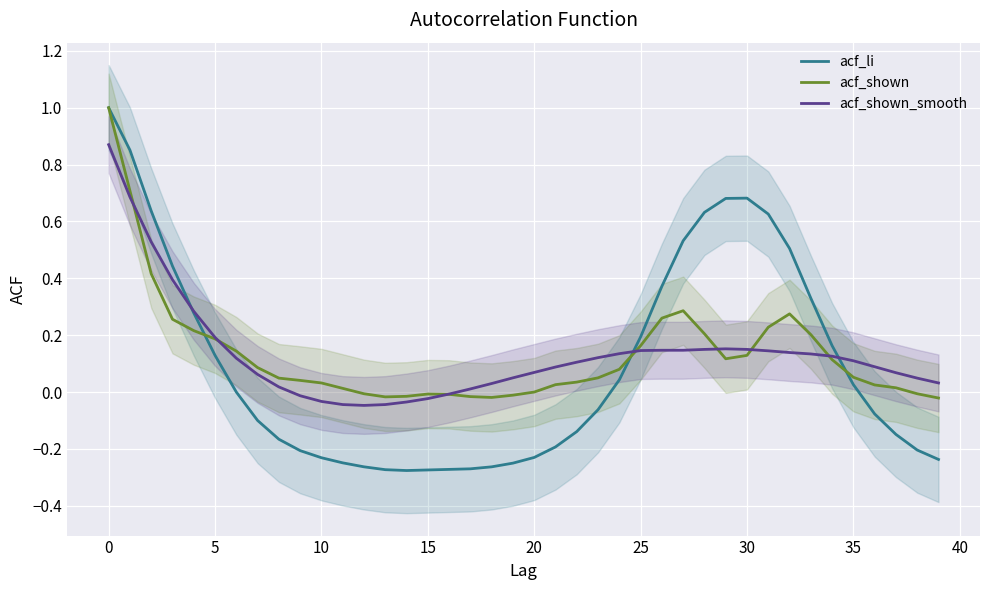

Which series changed the most between 14 and 30?

acf_li